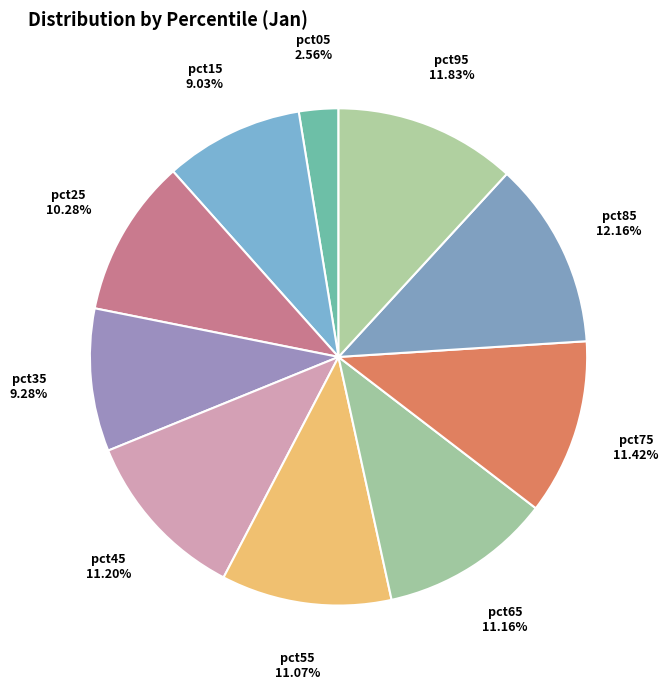

Is it true that pct25 is 10% of the pie?

True